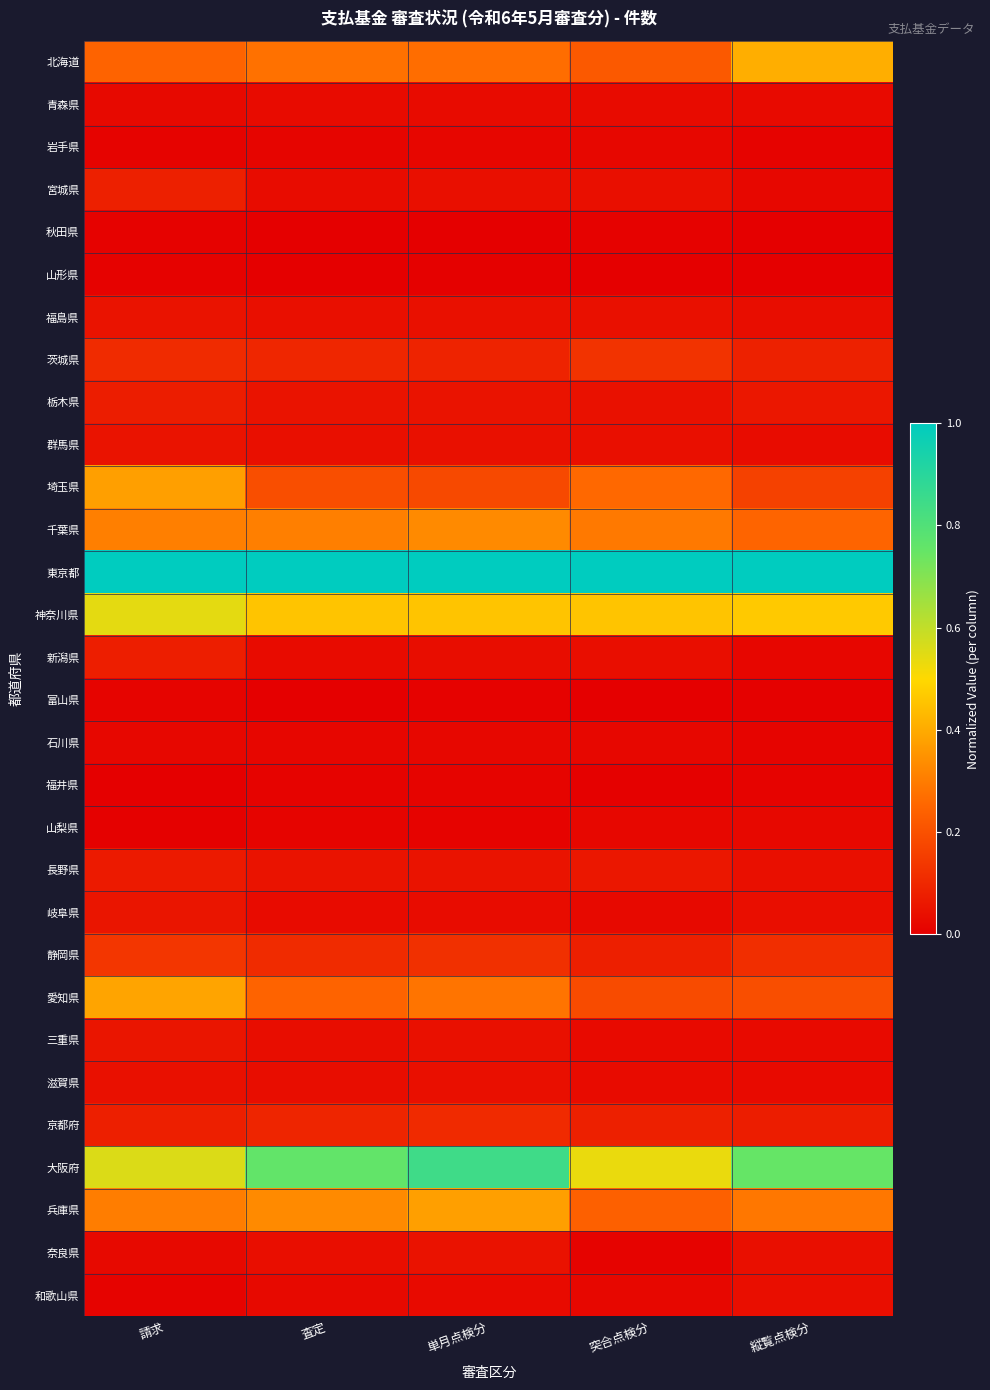

At how many categories does at least one series exceed 0?

5